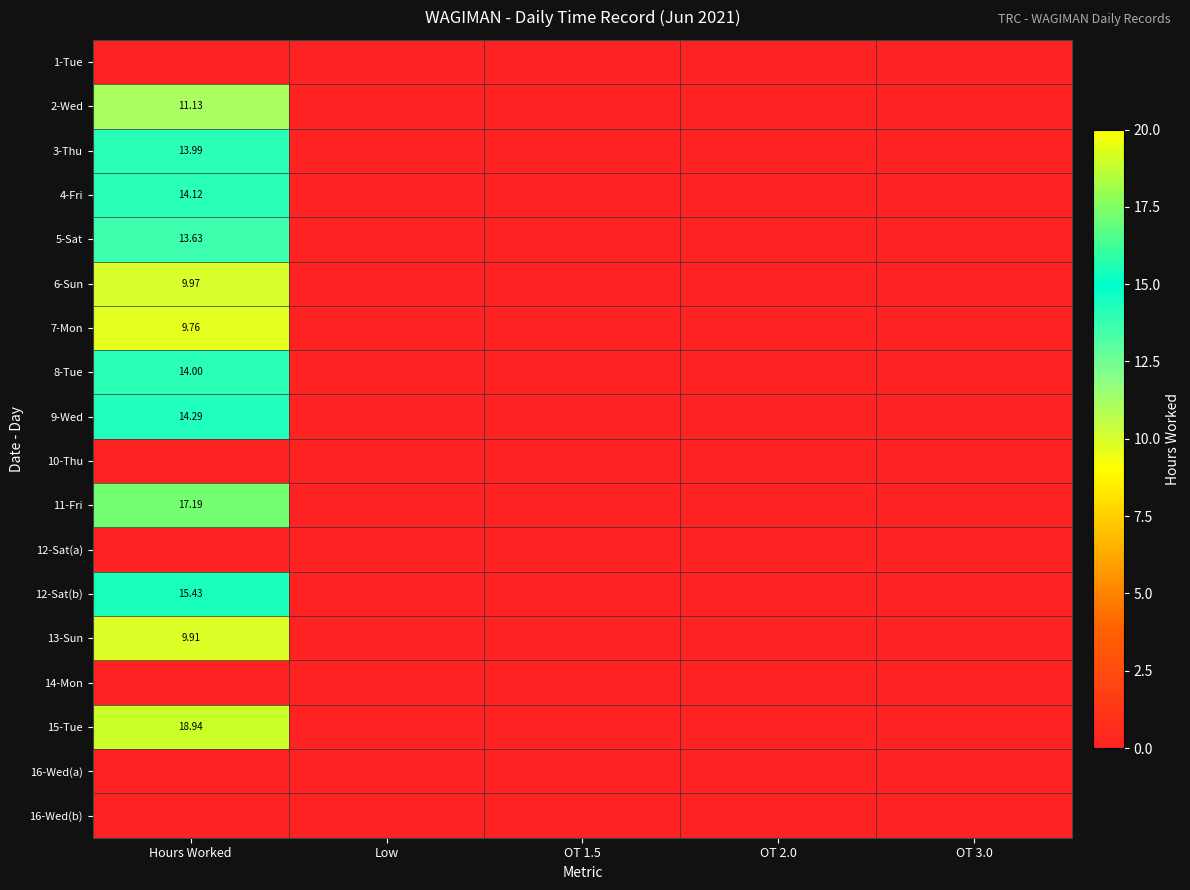

Between OT 3.0 and OT 2.0, which is larger?

OT 3.0